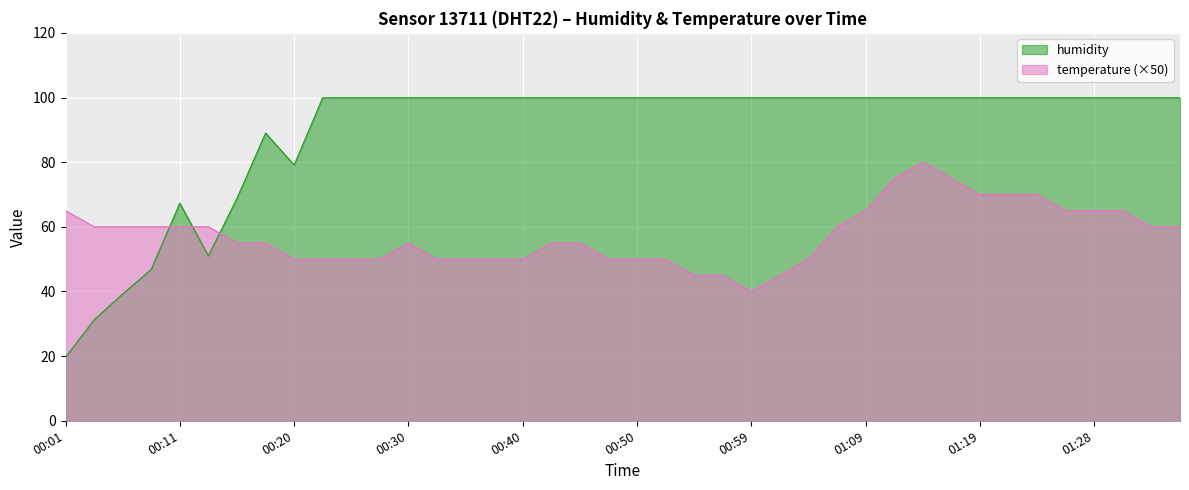

List the series in order of their peak value, highest first.

humidity, temperature (×50)